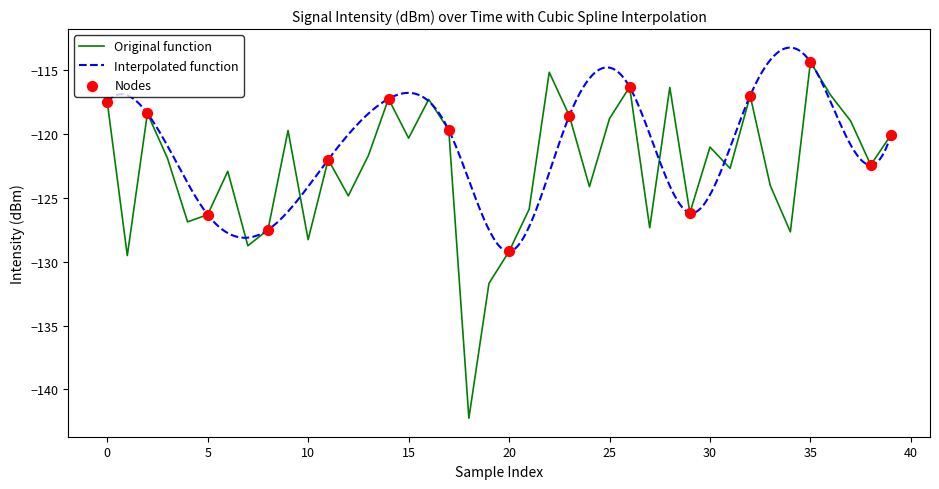

At which label does Original function reach its peak?

35